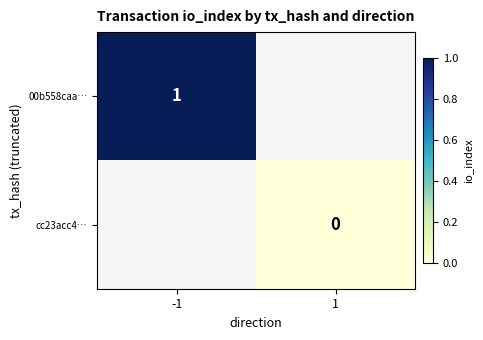

Is it true that 00b558caa… equals 2 at -1?

False